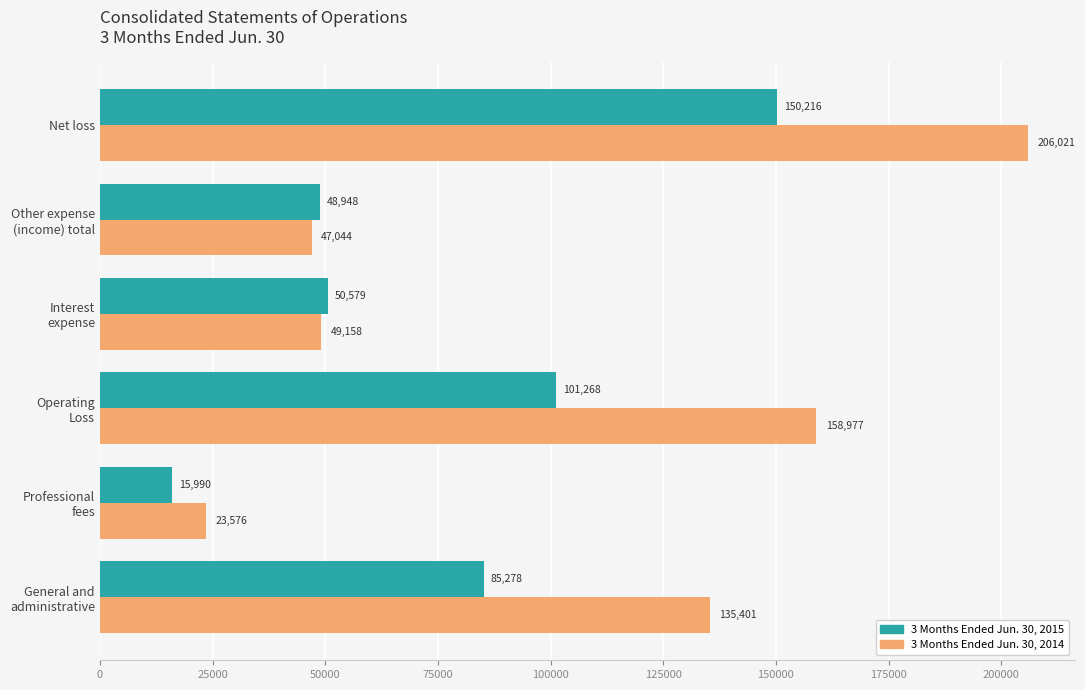

At which category is the sum across all series the highest?

Net loss